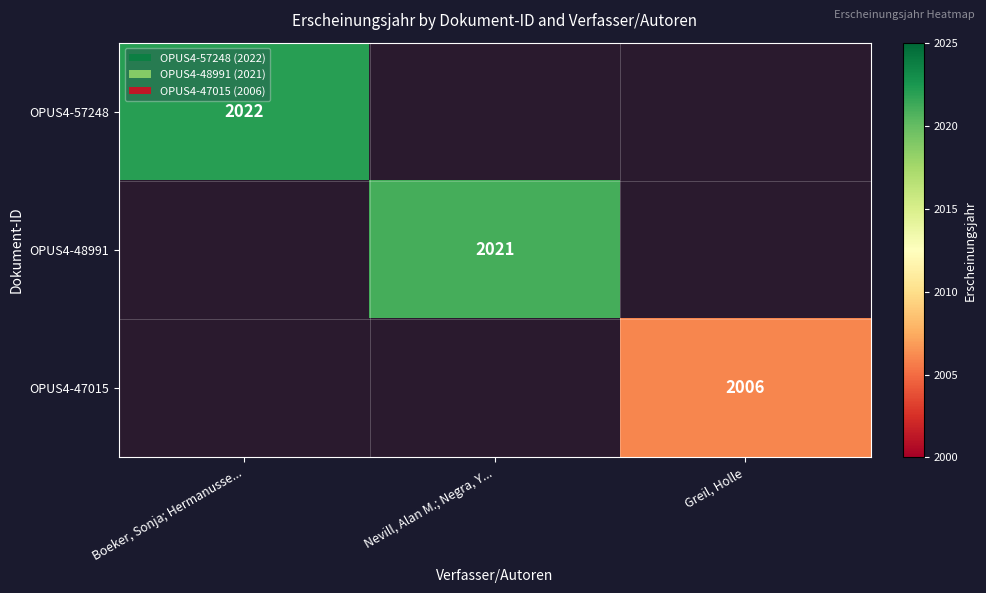

Is the value of OPUS4-48991 at Nevill, Alan M.; Negra, Y... greater than the value of OPUS4-57248 at Nevill, Alan M.; Negra, Y...?

No